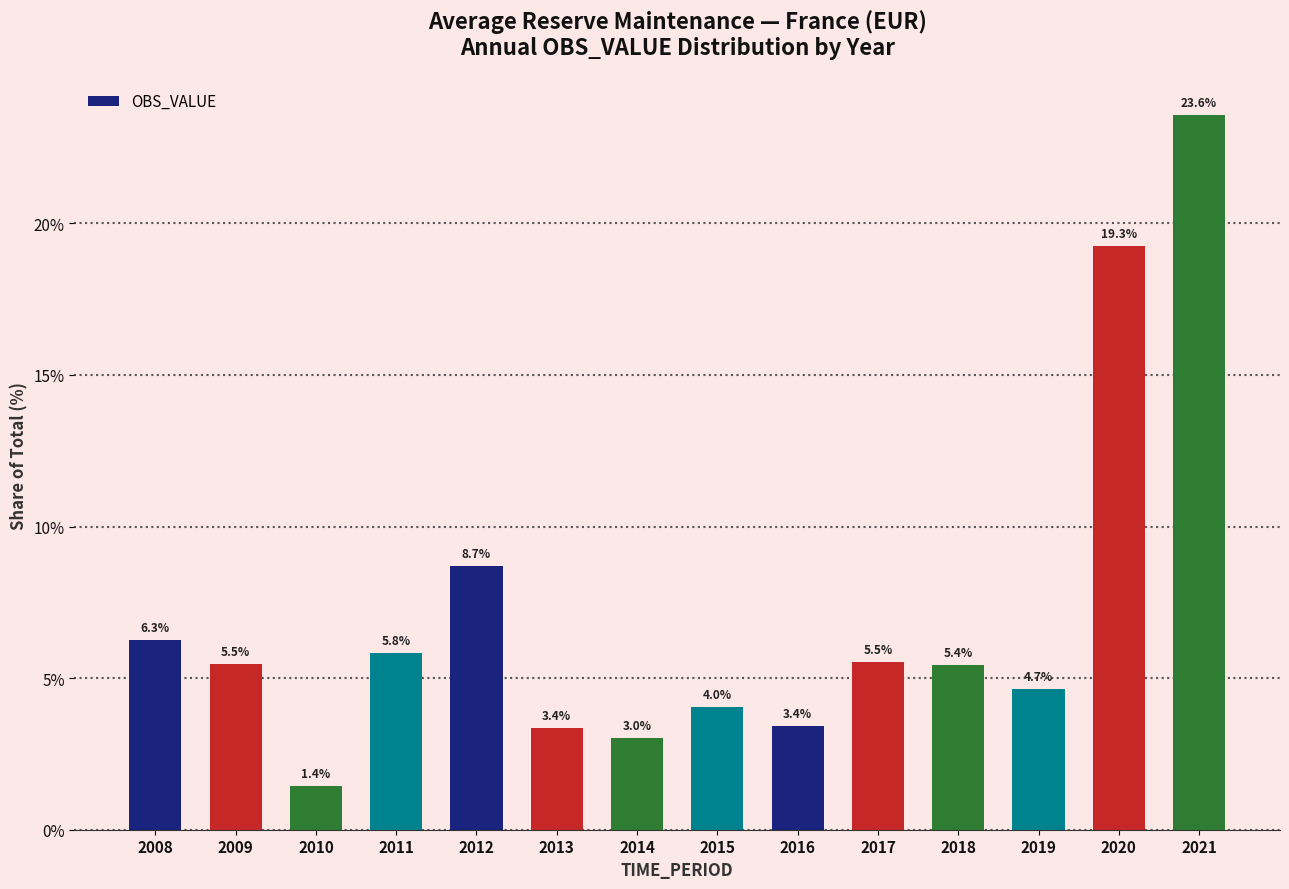

What is the minimum value shown in the chart?

1.4